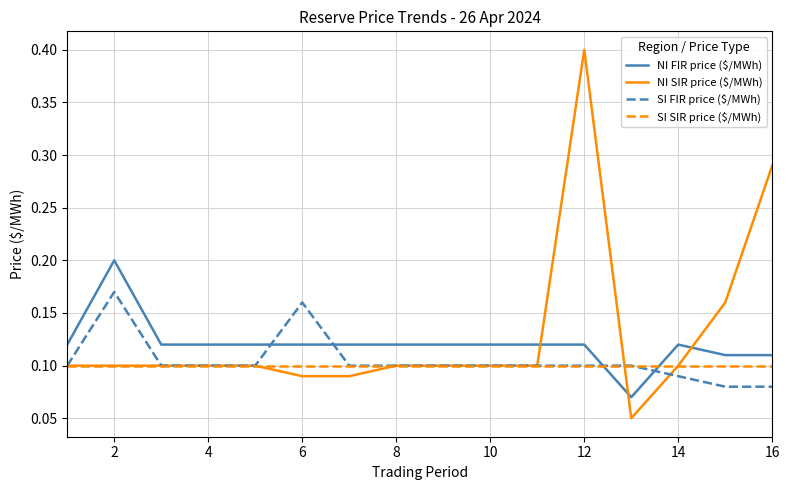

Which series has the largest range (max minus min)?

NI SIR price ($/MWh)